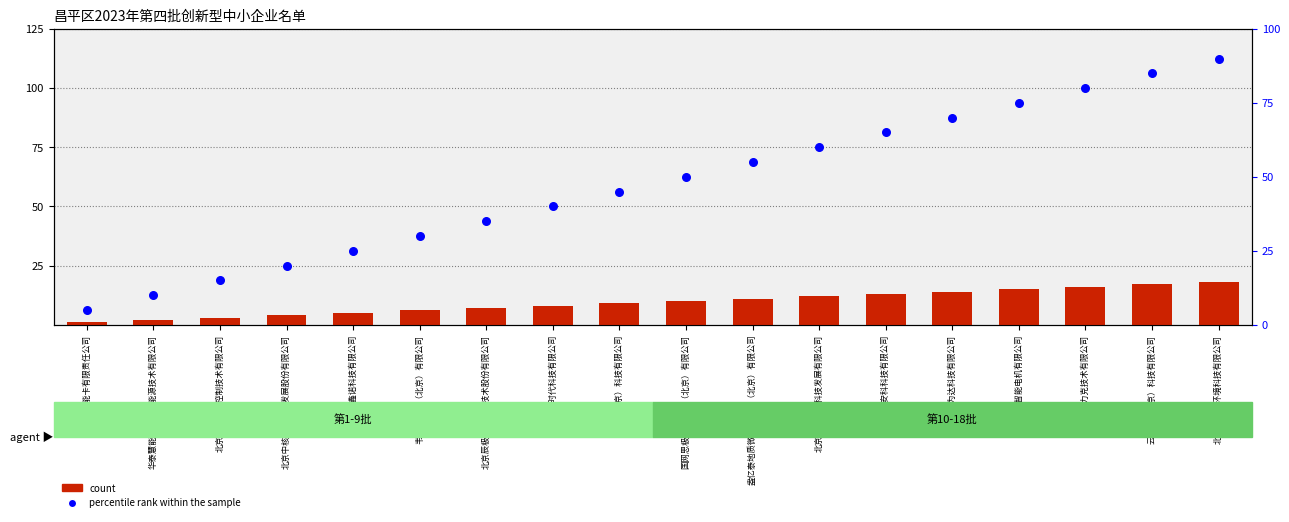

Which series has the largest total across all categories?

percentile rank within the sample